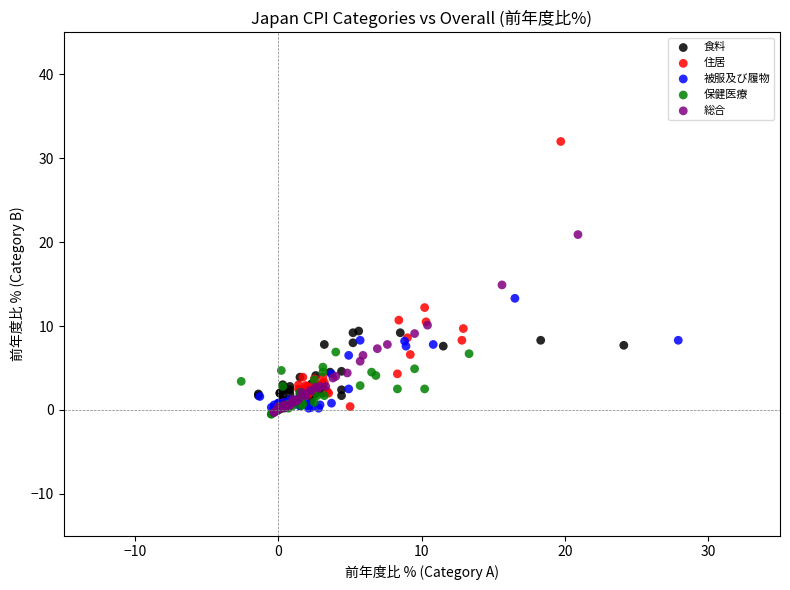

Which series contains the highest Y value?

住居